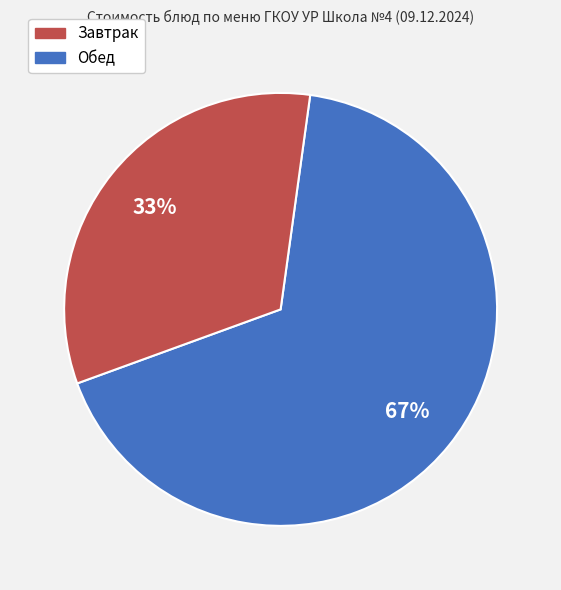

Does any single category account for the majority?

Yes